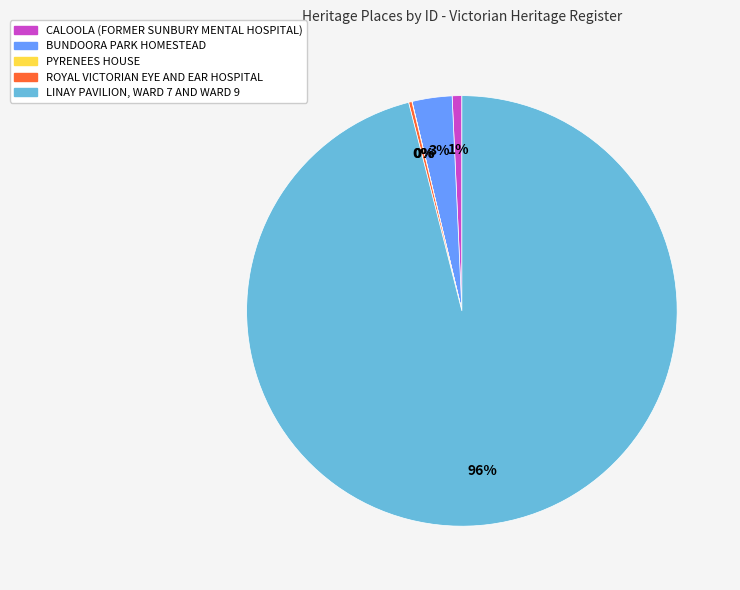

Which category has the biggest portion of the pie?

LINAY PAVILION, WARD 7 AND WARD 9